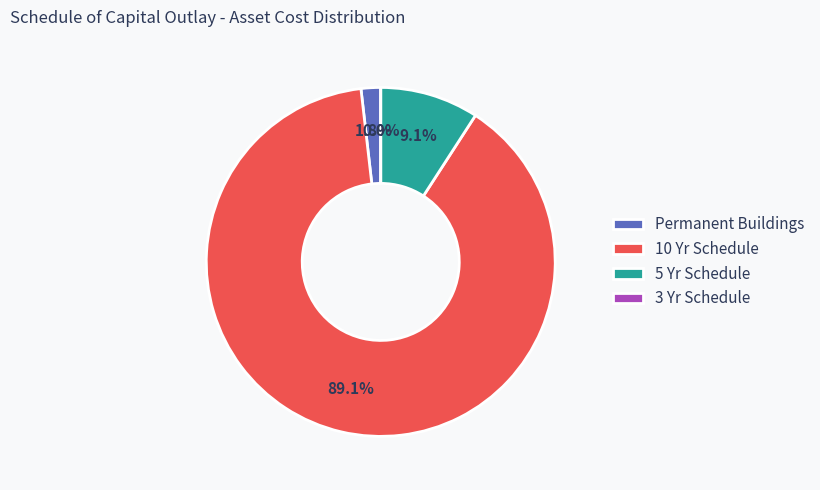

To the nearest percent, what is the difference between the Permanent Buildings and 10 Yr Schedule slice percentages?

87%